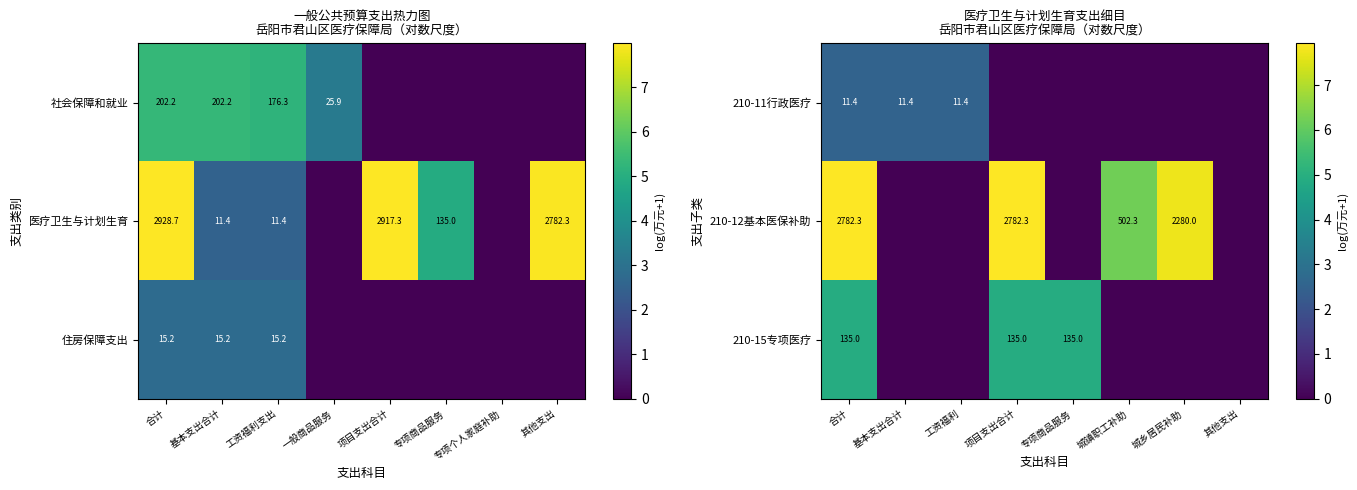

The 210-15专项医疗 series shows 201.9 at 专项商品服务. True or false?

False